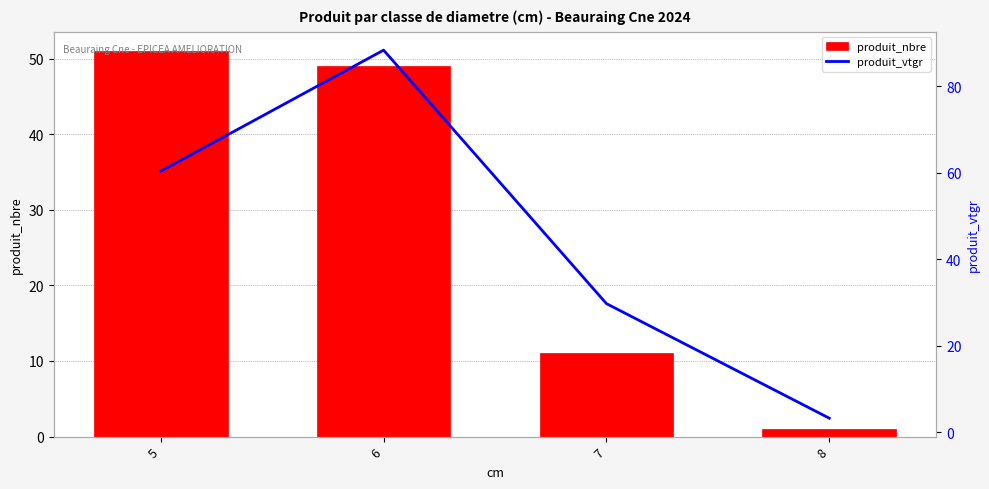

Reading left to right, what are all the values shown in this chart?

produit_nbre: 51.0	49.0	11.0	1.0
produit_vtgr: 60.3	88.3	29.7	3.3